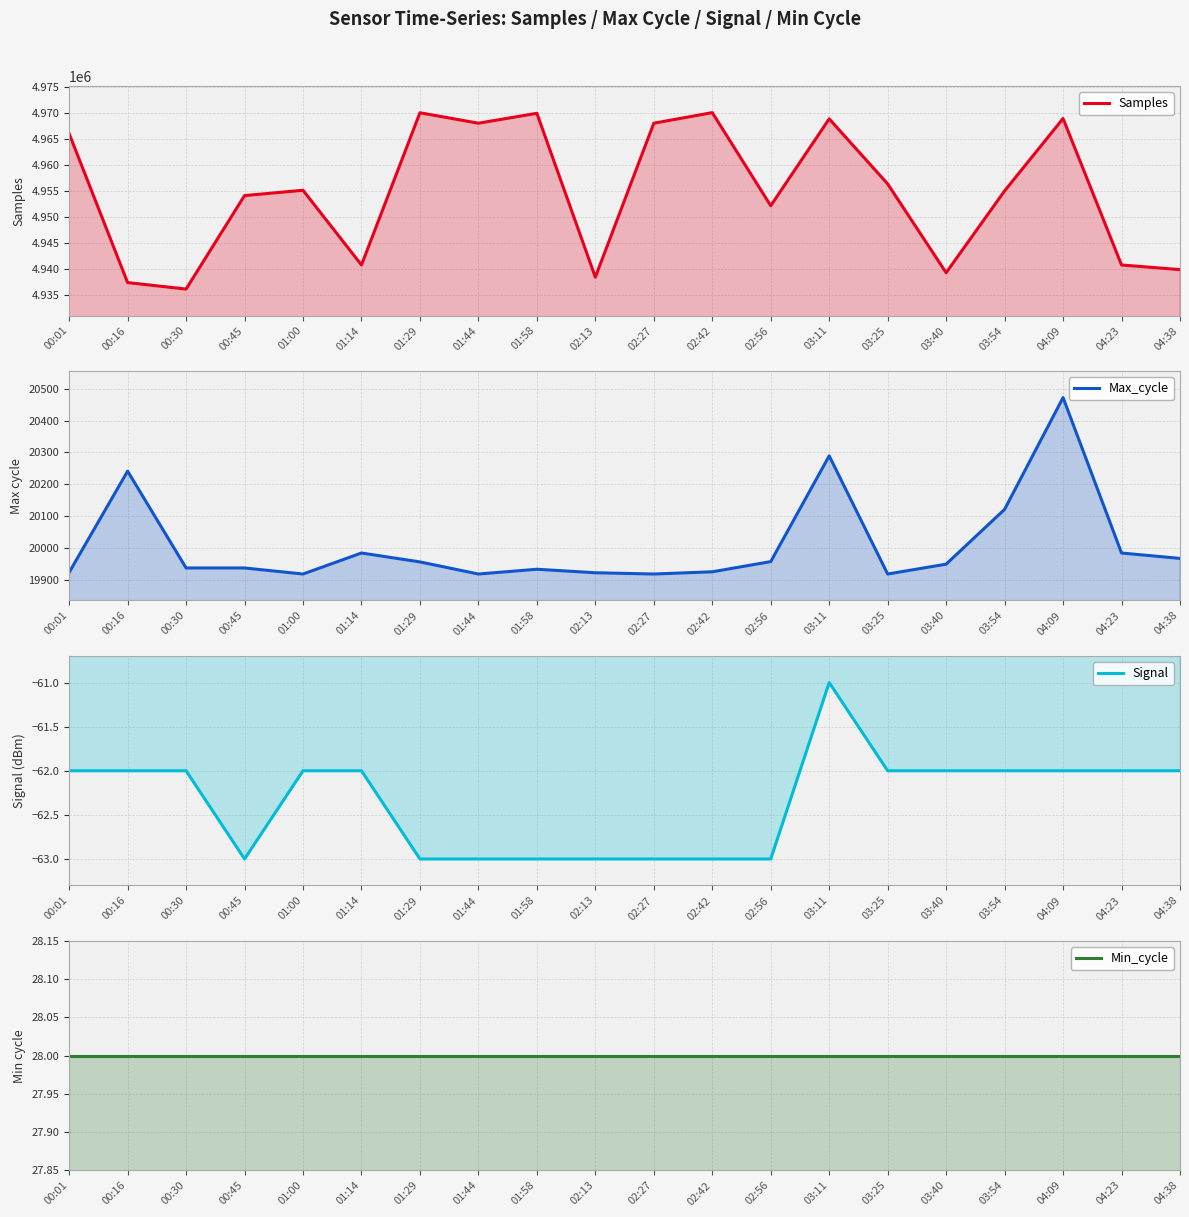

Read the Max_cycle value at 00:16.

20241